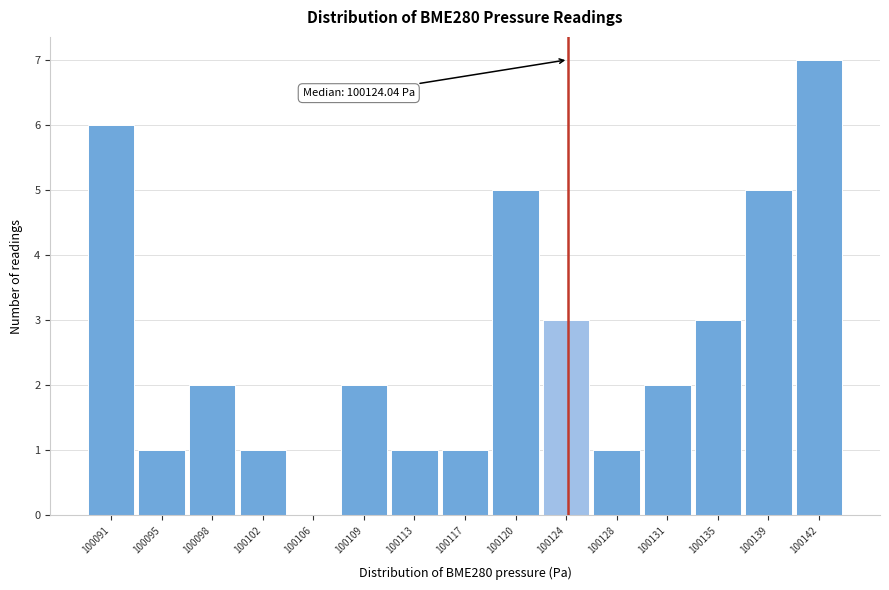

Over which range of the x-axis is the bar tallest?

100140.5 to 100144.0